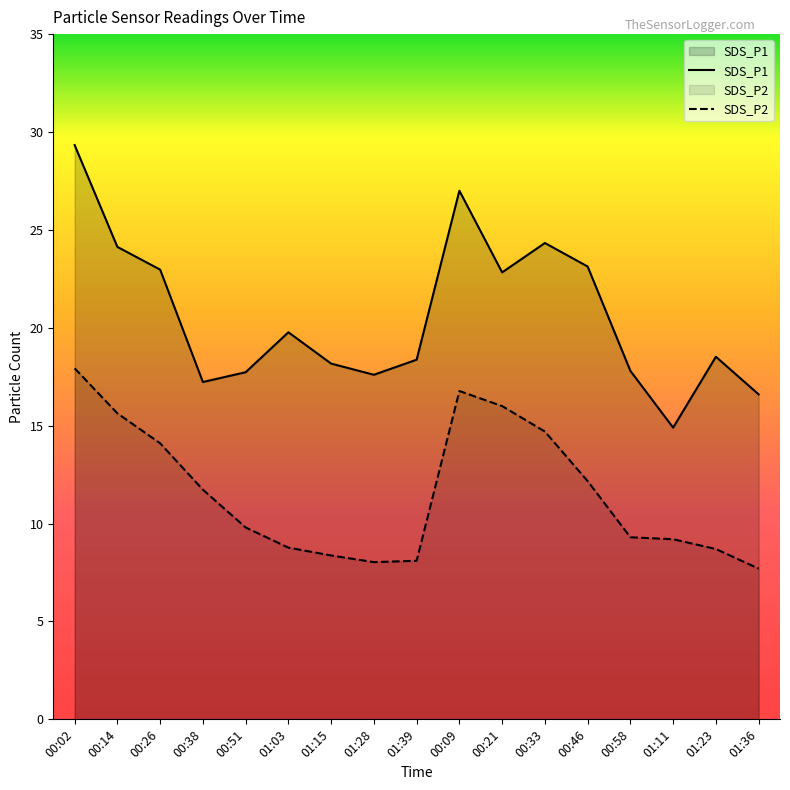

Reading left to right, what are all the values shown in this chart?

SDS_P1: 00:02=29.3	00:14=24.1	00:26=23.0	00:38=17.2	00:51=17.7	01:03=19.8	01:15=18.2	01:28=17.6	01:39=18.4	00:09=27.0	00:21=22.8	00:33=24.3	00:46=23.1	00:58=17.8	01:11=14.9	01:23=18.5	01:36=16.6
SDS_P2: 00:02=17.9	00:14=15.6	00:26=14.1	00:38=11.7	00:51=9.8	01:03=8.8	01:15=8.4	01:28=8.0	01:39=8.1	00:09=16.8	00:21=16.0	00:33=14.7	00:46=12.2	00:58=9.3	01:11=9.2	01:23=8.7	01:36=7.7